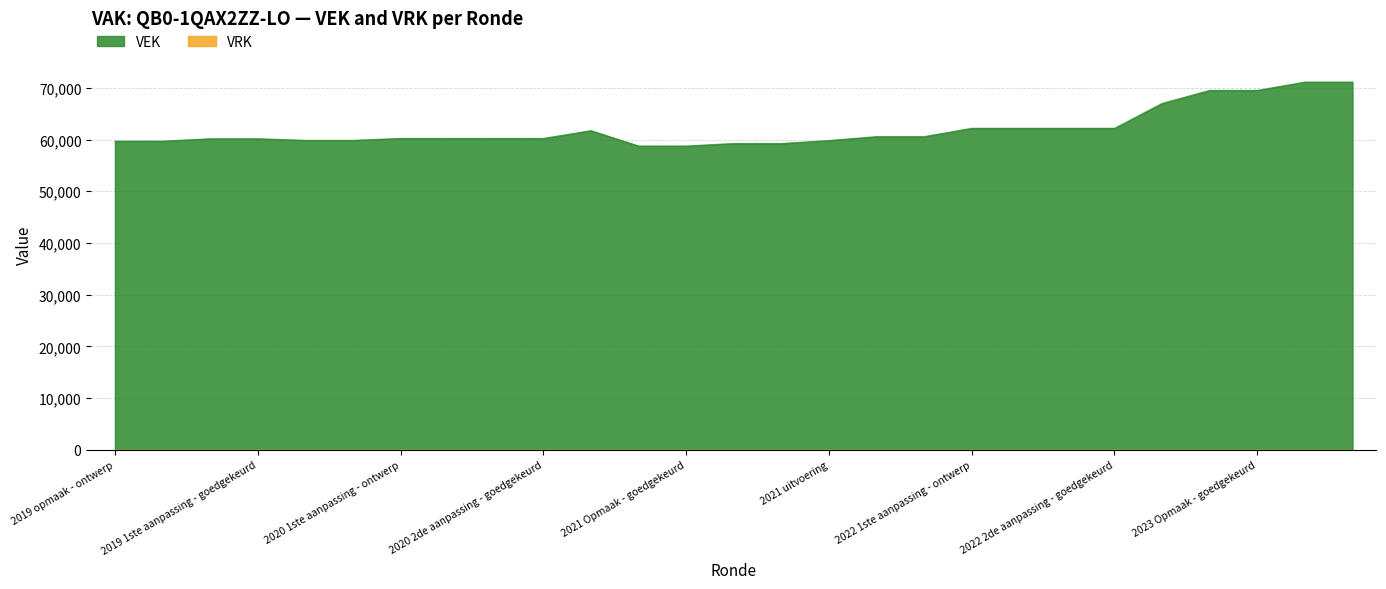

Reading left to right, extract all data points from this chart.

2019 opmaak - ontwerp=59699	2019 opmaak - goedgekeurd=59699	2019 1ste aanpassing - ontwerp=60172	2019 1ste aanpassing - goedgekeurd=60172	2020 Opmaak - ontwerp=59860	2020 Opmaak - goedgekeurd=59860	2020 1ste aanpassing - ontwerp=60230	2020 1ste aanpassing - goedgekeurd=60230	2020 2de aanpassing - ontwerp=60230	2020 2de aanpassing - goedgekeurd=60230	2020 uitvoering=61734	2021 Opmaak - ontwerp=58763	2021 Opmaak - goedgekeurd=58763	2021 1ste aanpassing - ontwerp=59248	2021 1ste aanpassing - goedgekeurd=59248	2021 uitvoering=59827	2022 Opmaak - ontwerp=60577	2022 Opmaak - goedgekeurd=60577	2022 1ste aanpassing - ontwerp=62191	2022 1ste aanpassing - goedgekeurd=62191	2022 2de aanpassing - ontwerp=62191	2022 2de aanpassing - goedgekeurd=62191	2022 uitvoering=67006	2023 Opmaak - ontwerp=69518	2023 Opmaak - goedgekeurd=69518	2023 1ste aanpassing - ontwerp=71125	2023 1ste aanpassing - goedgekeurd=71125